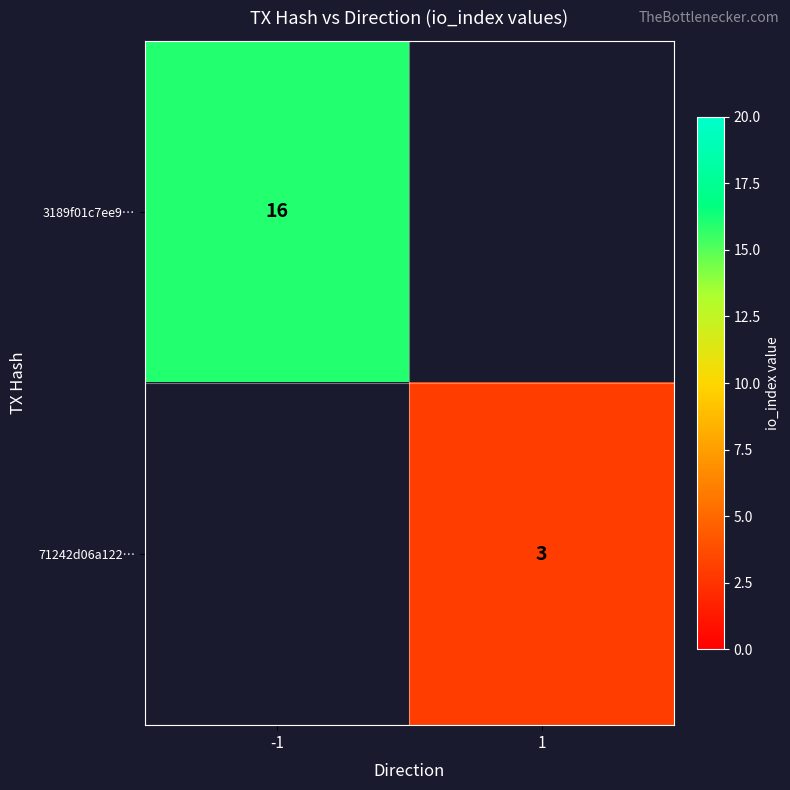

At which category is the sum across all series the highest?

-1